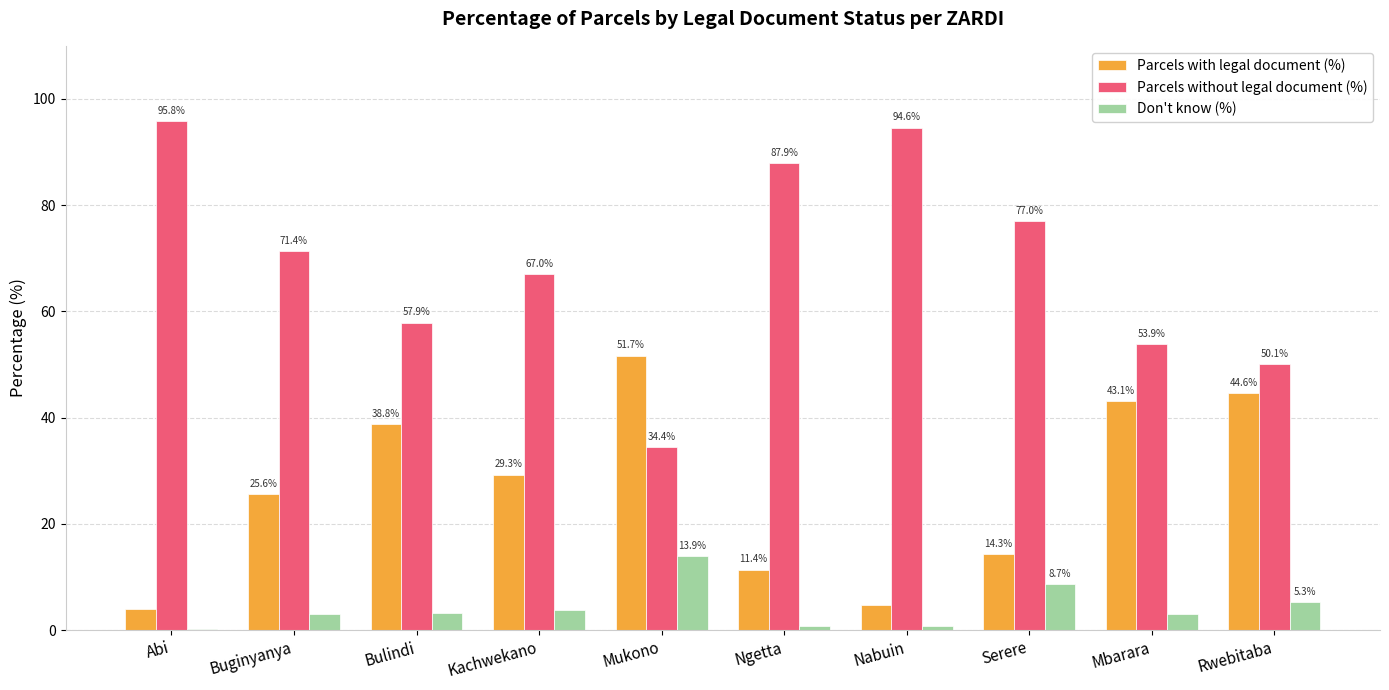

Reading left to right, what are all the values shown in this chart?

Parcels with legal document (%): Abi=3.9	Buginyanya=25.6	Bulindi=38.8	Kachwekano=29.3	Mukono=51.7	Ngetta=11.4	Nabuin=4.7	Serere=14.3	Mbarara=43.1	Rwebitaba=44.6
Parcels without legal document (%): Abi=95.8	Buginyanya=71.4	Bulindi=57.9	Kachwekano=67.0	Mukono=34.4	Ngetta=87.9	Nabuin=94.6	Serere=77.0	Mbarara=53.9	Rwebitaba=50.1
Don't know (%): Abi=0.3	Buginyanya=3.0	Bulindi=3.2	Kachwekano=3.7	Mukono=13.9	Ngetta=0.7	Nabuin=0.7	Serere=8.7	Mbarara=3.0	Rwebitaba=5.3